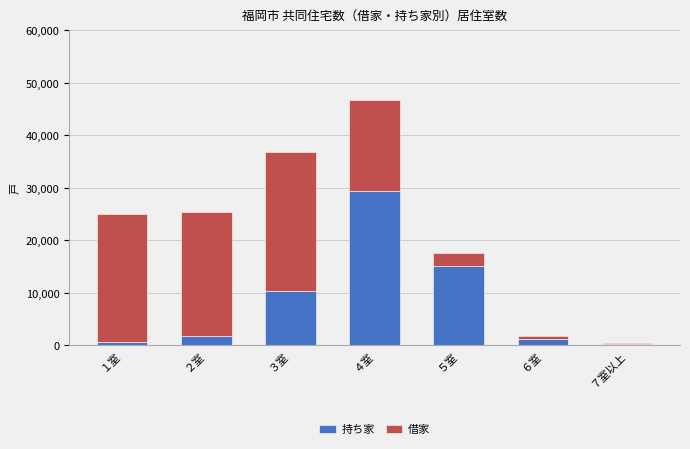

Is it true that 持ち家 equals 29300 at ４室?

True